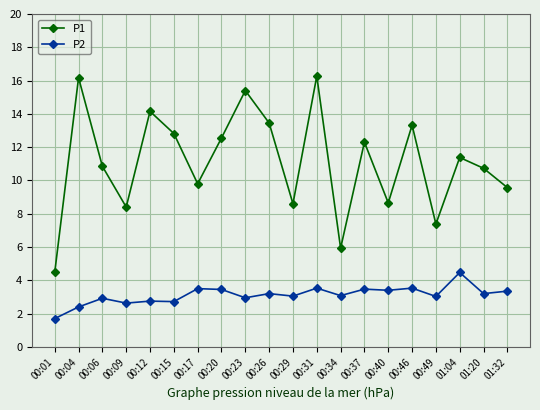

Count the number of categories in the chart.

20